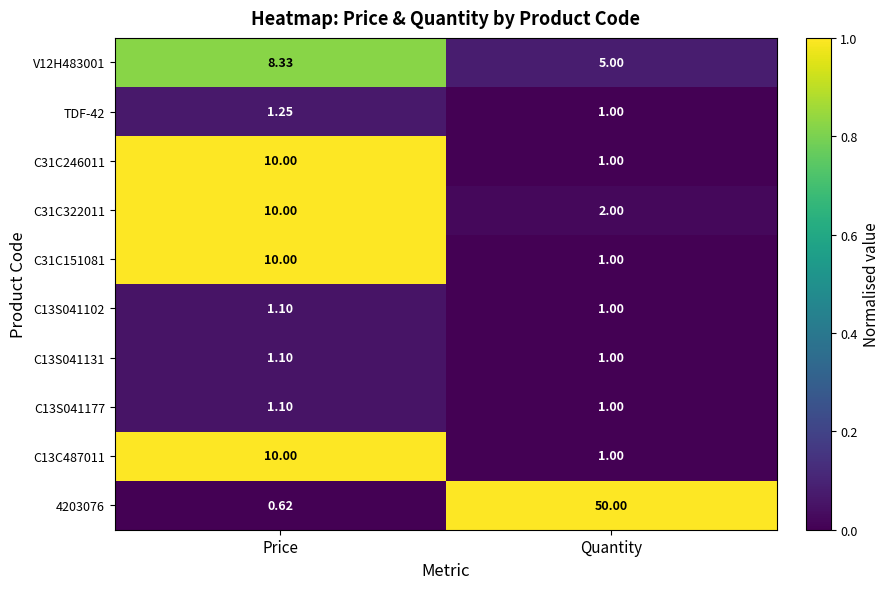

At which category does the chart reach its minimum across all series?

Price